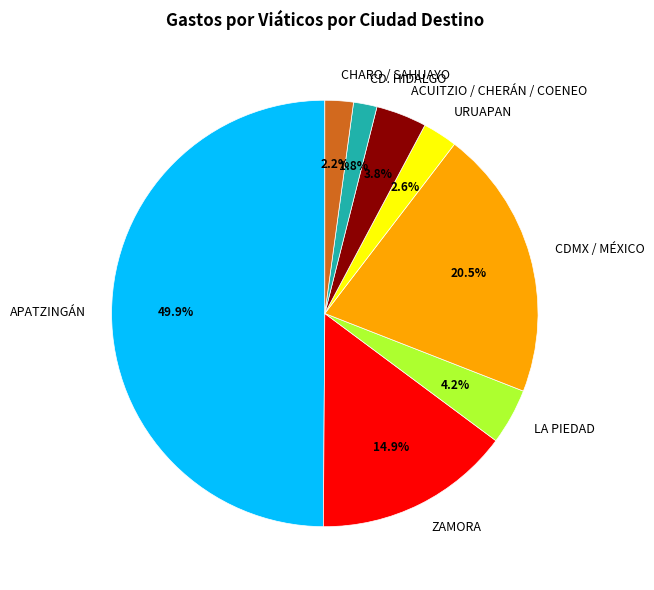

To the nearest percent, what is the difference between the largest and smallest slice percentages?

48%